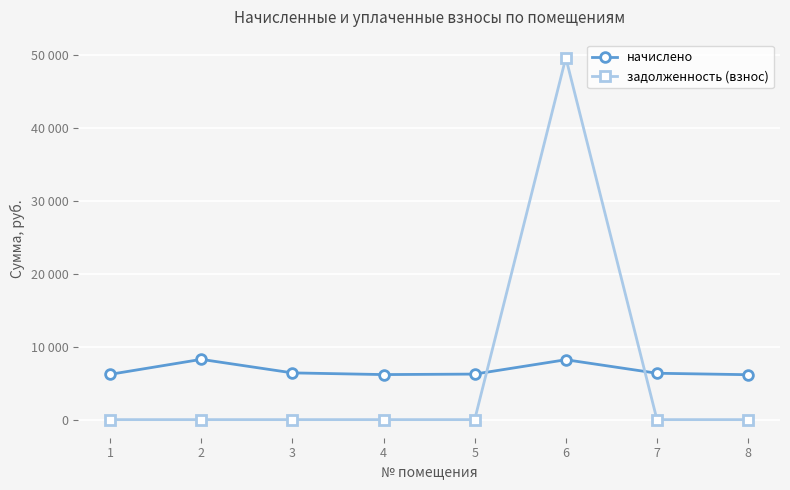

At how many categories does at least one series exceed 41541?

1